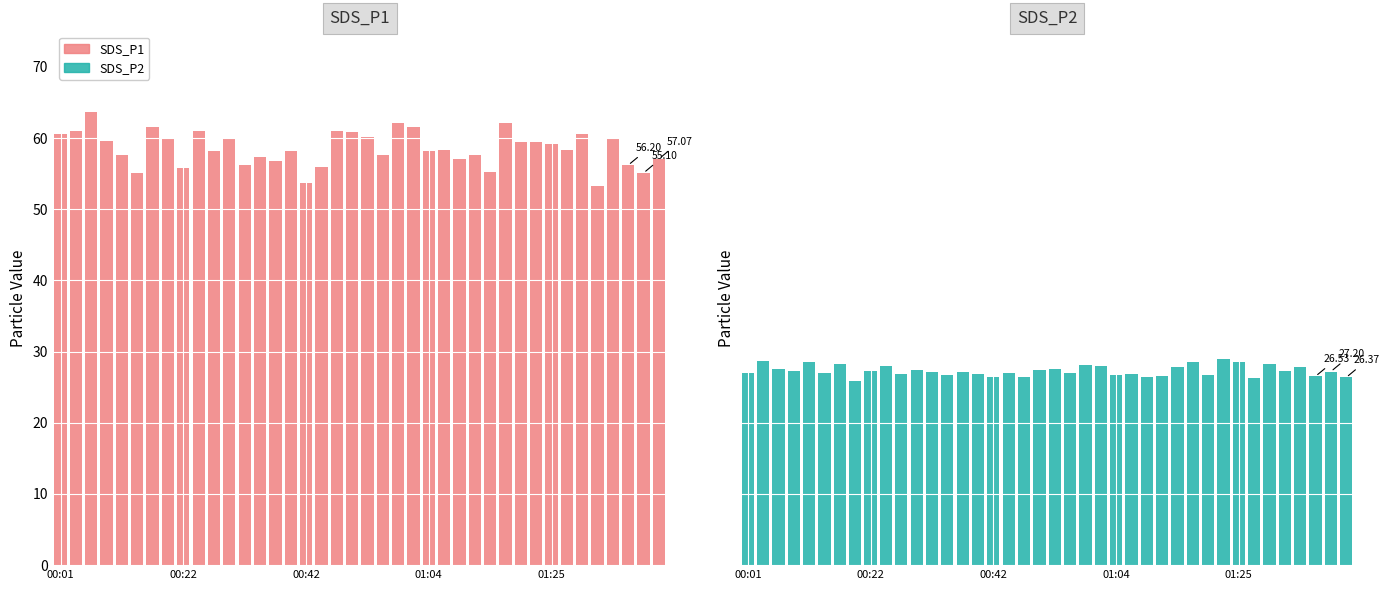

What is the total value across all series at 27?

84.2